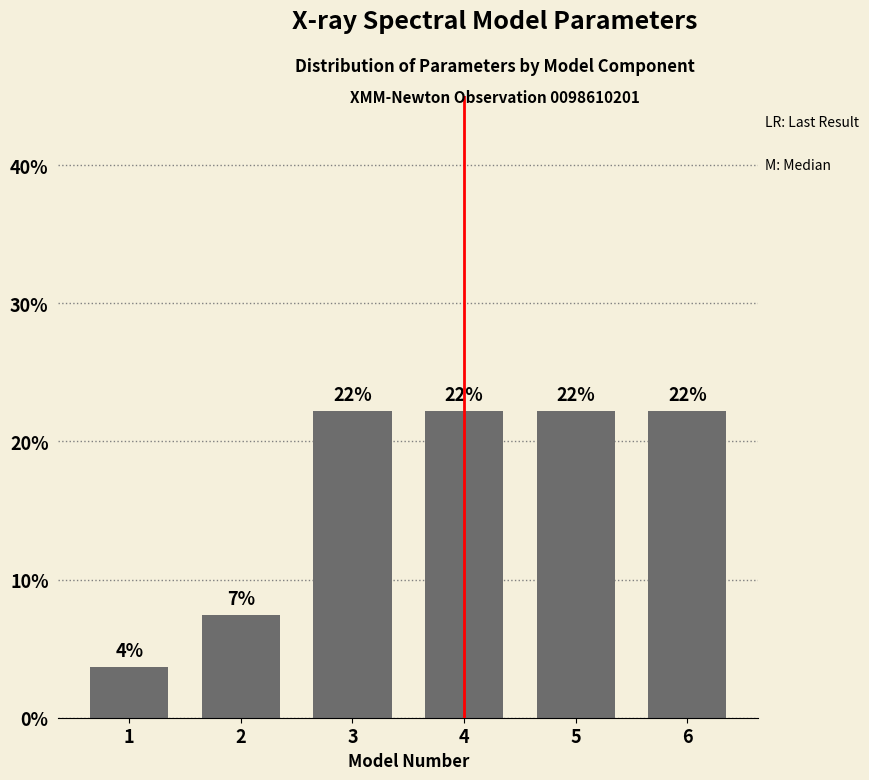

Are the bars horizontal?

No